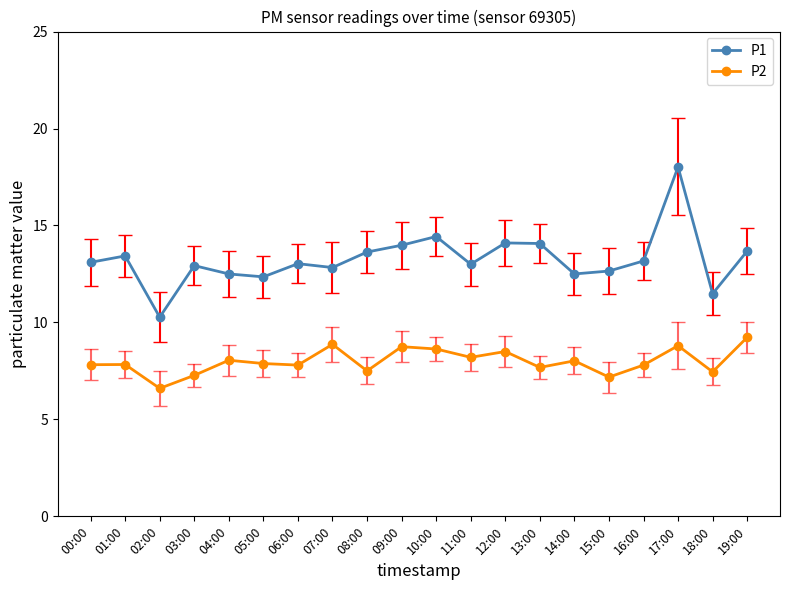

What is the label of the 20th point from the left?

19:00